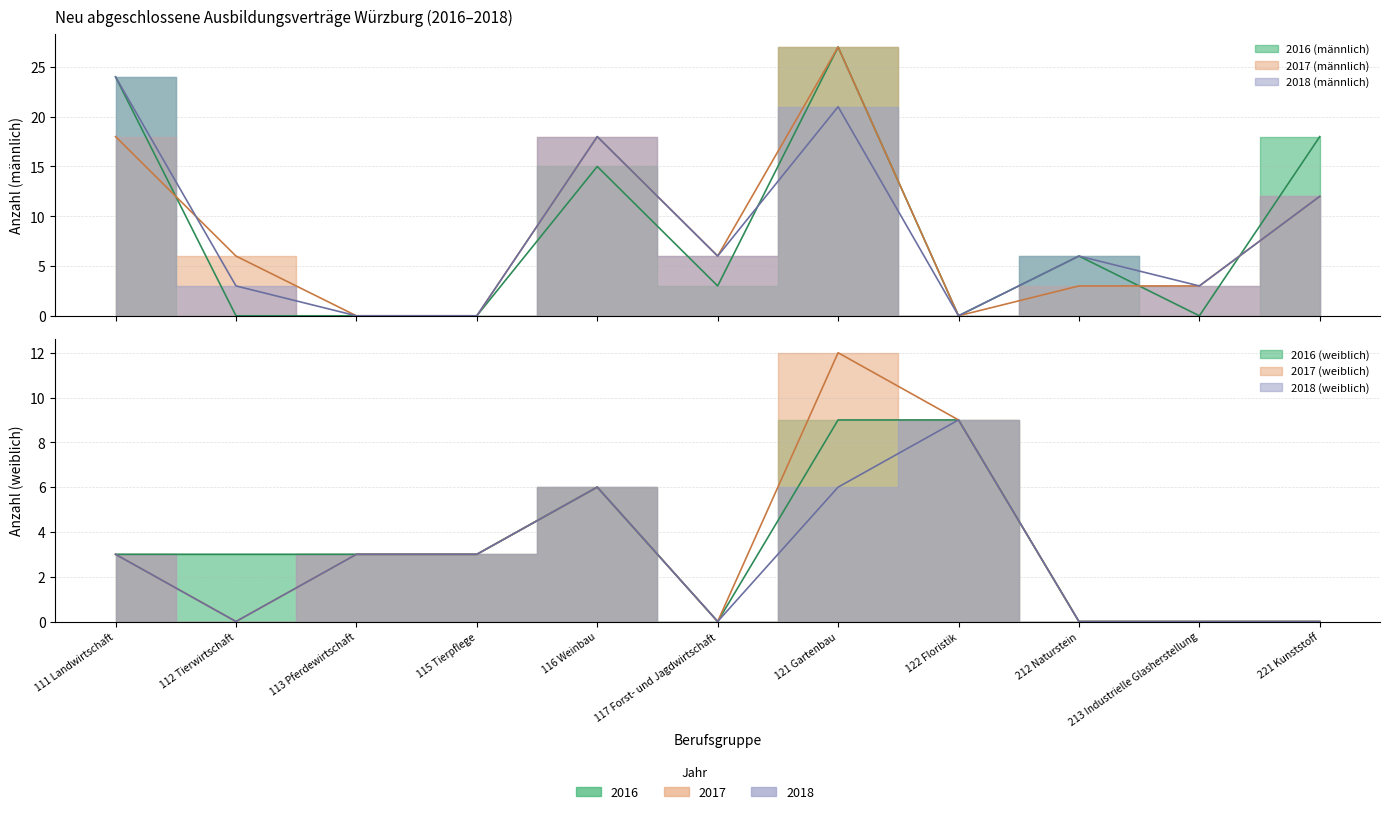

Where is 2017 abs. (männlich) nearest to the value 13?

221 Kunststoff